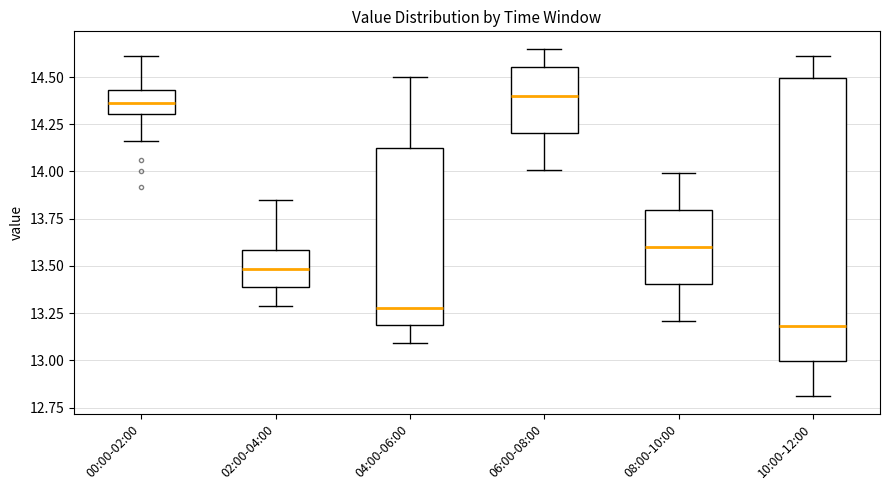

Which box is the tallest, from its lower edge to its upper edge?

10:00-12:00